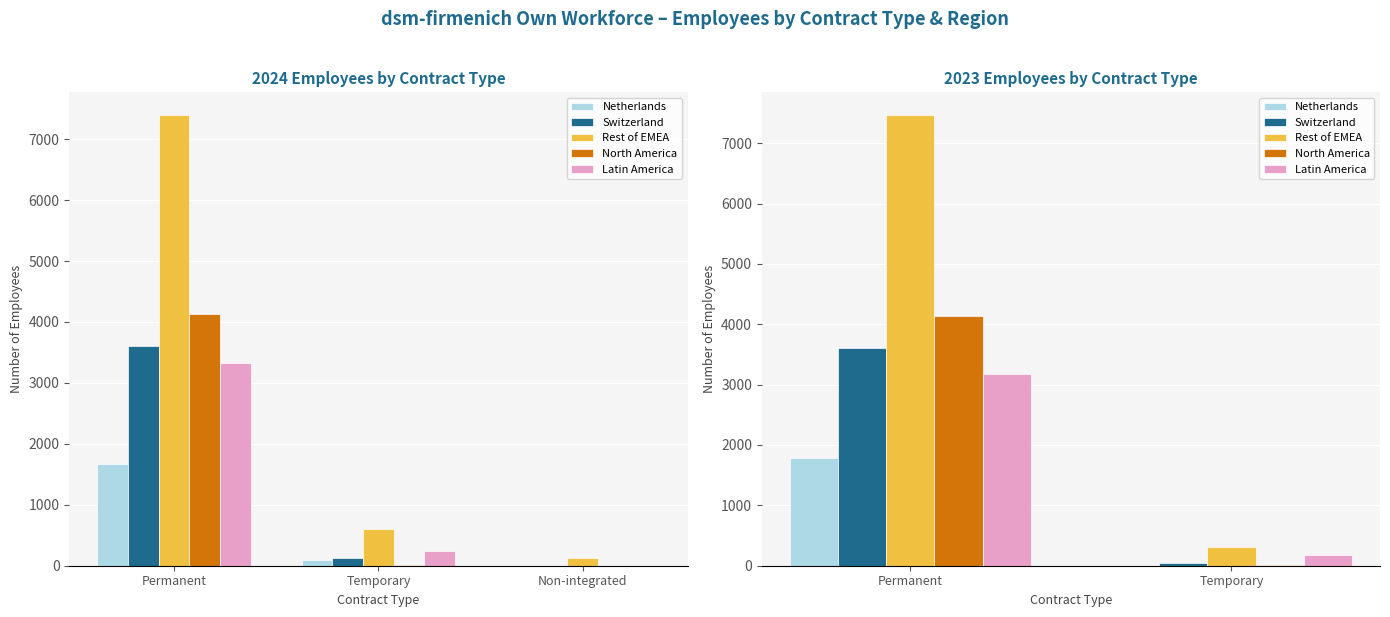

What is the sum of all Rest of EMEA values?

7784